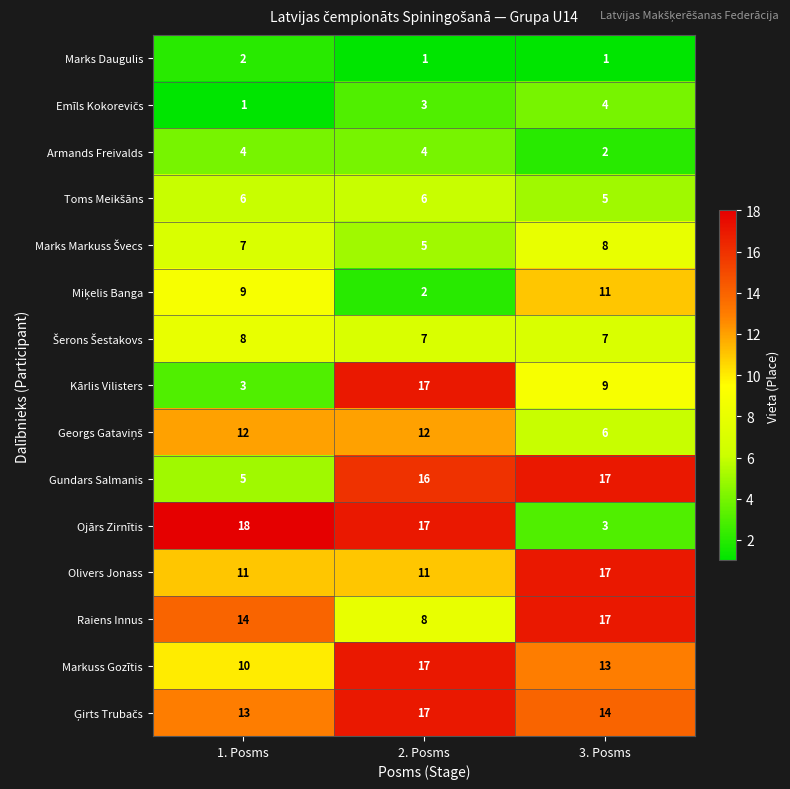

At how many categories does at least one series exceed 13?

3